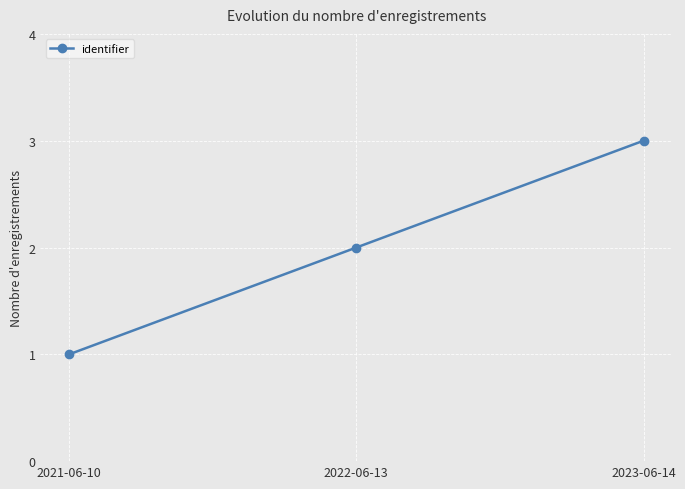

What is the label of the 2nd point from the left?

2022-06-13